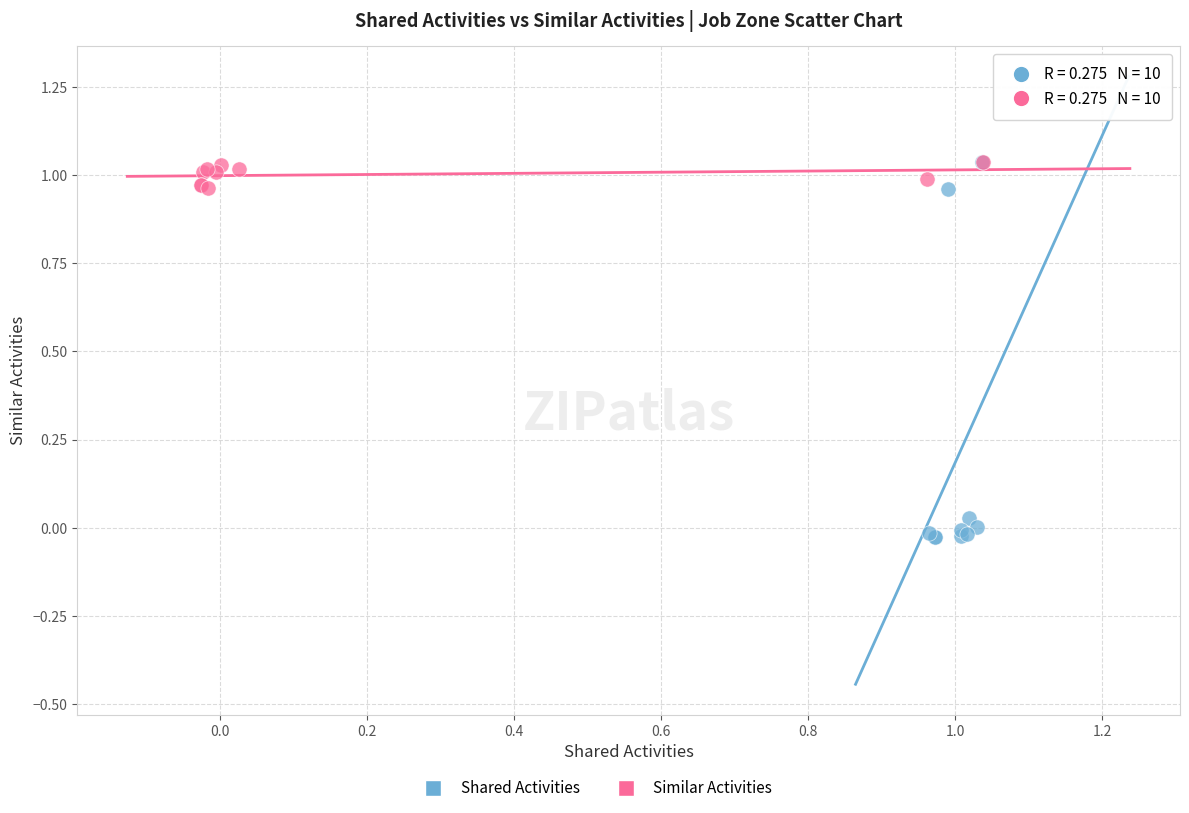

Which series reaches the minimum Y coordinate?

Shared Activities